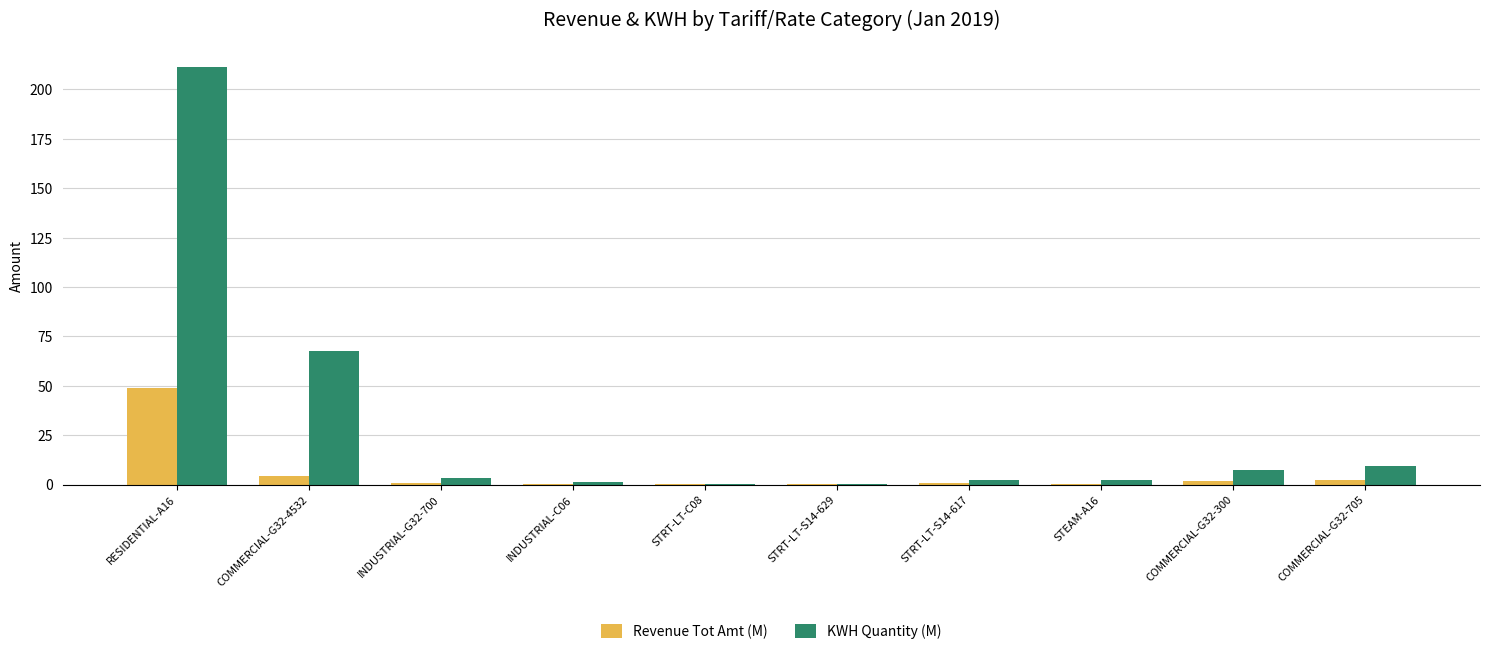

True or false: KWH Quantity (M) has a value of 1.4 at INDUSTRIAL-C06.

True